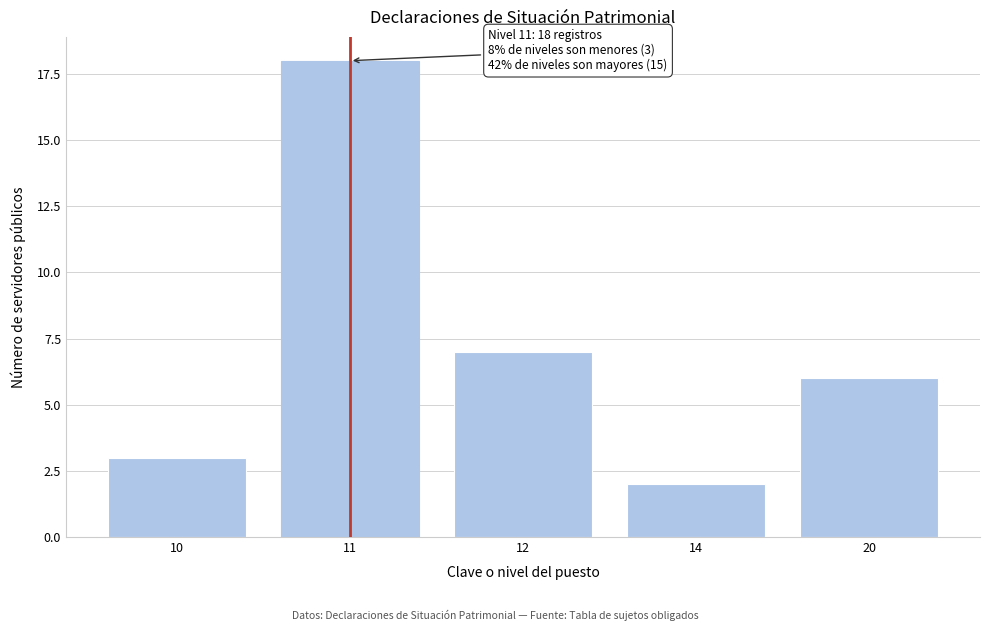

Reading left to right, extract all data points from this chart.

10=3	11=18	12=7	14=2	20=6